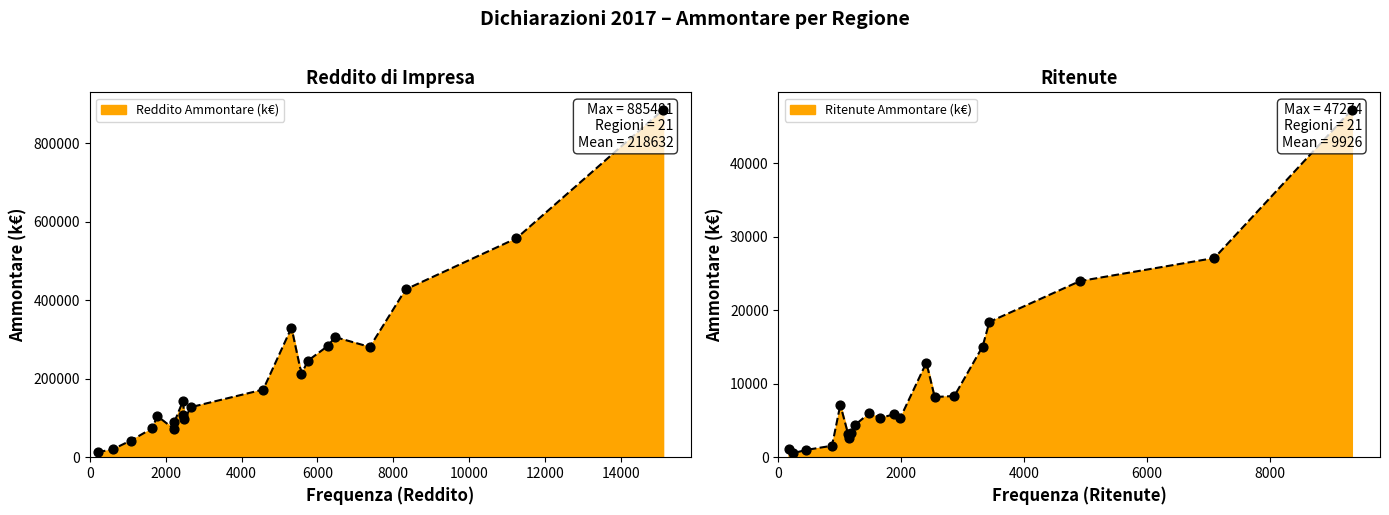

At how many categories does at least one series exceed 714826?

1